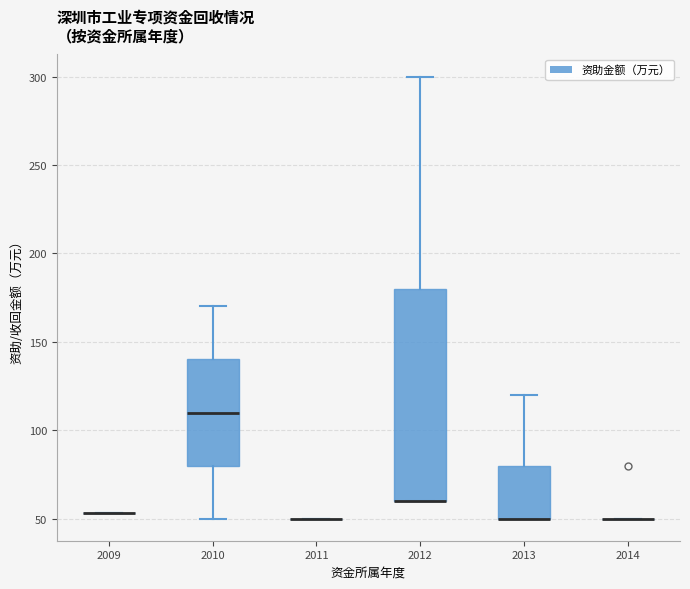

Reading left to right, read every box against the y-axis: the position of its median line, the range the box covers, and the ends of its whiskers. The values are not printed on the chart, so give them approximately, as read against the axis.

2009: box collapsed to a line at 55, whiskers 55 to 55
2010: median 110, box 80 to 140, whiskers 50 to 170
2011: box collapsed to a line at 50, whiskers 50 to 50
2012: median 60 (drawn on the box's lower edge), box 60 to 180, whiskers 60 to 300
2013: median 50 (drawn on the box's lower edge), box 50 to 80, whiskers 50 to 120
2014: box collapsed to a line at 50, whiskers 50 to 50